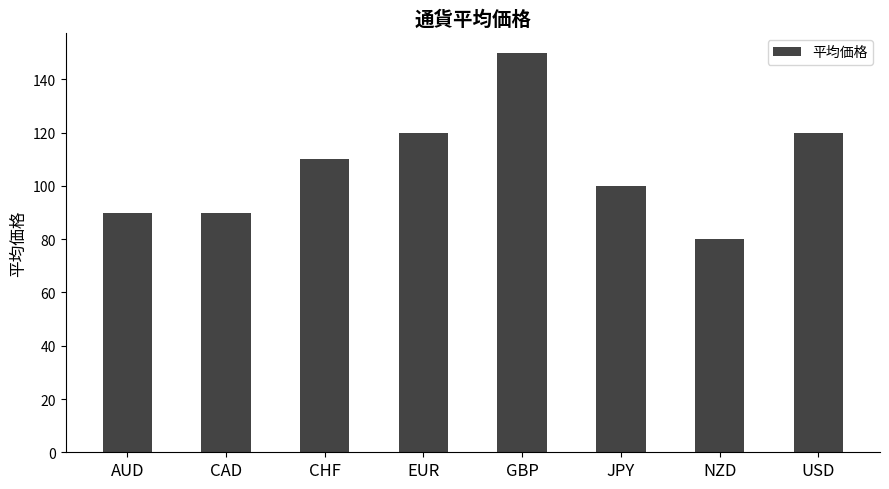

What is the label of the 8th bar from the right?

AUD